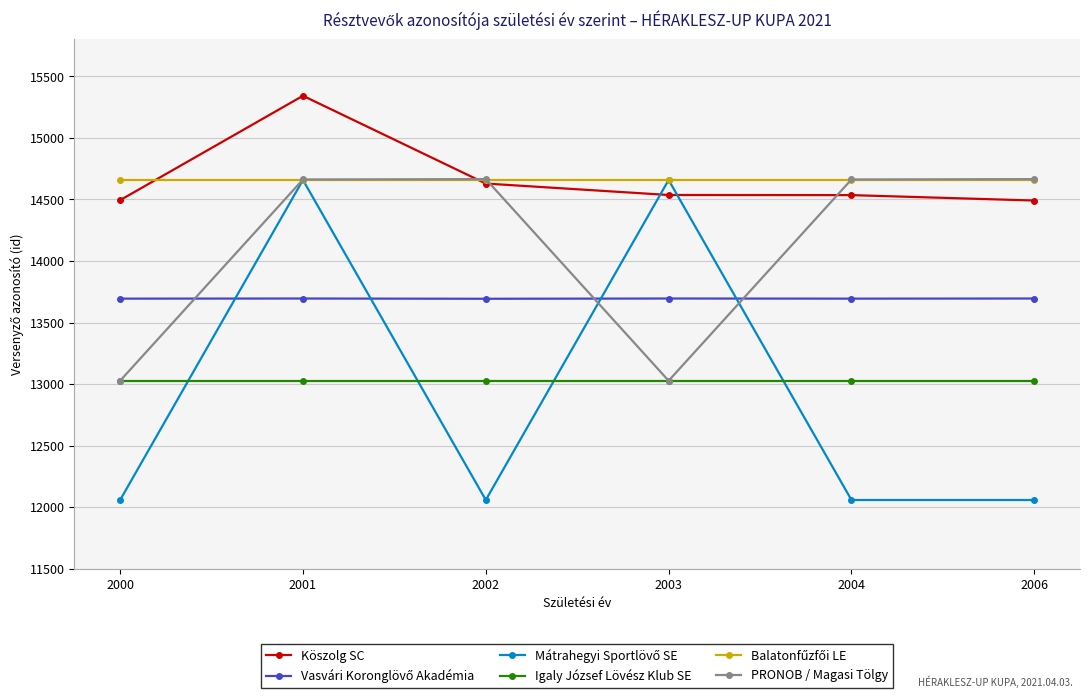

What is the total value across all series at 2004?

82637